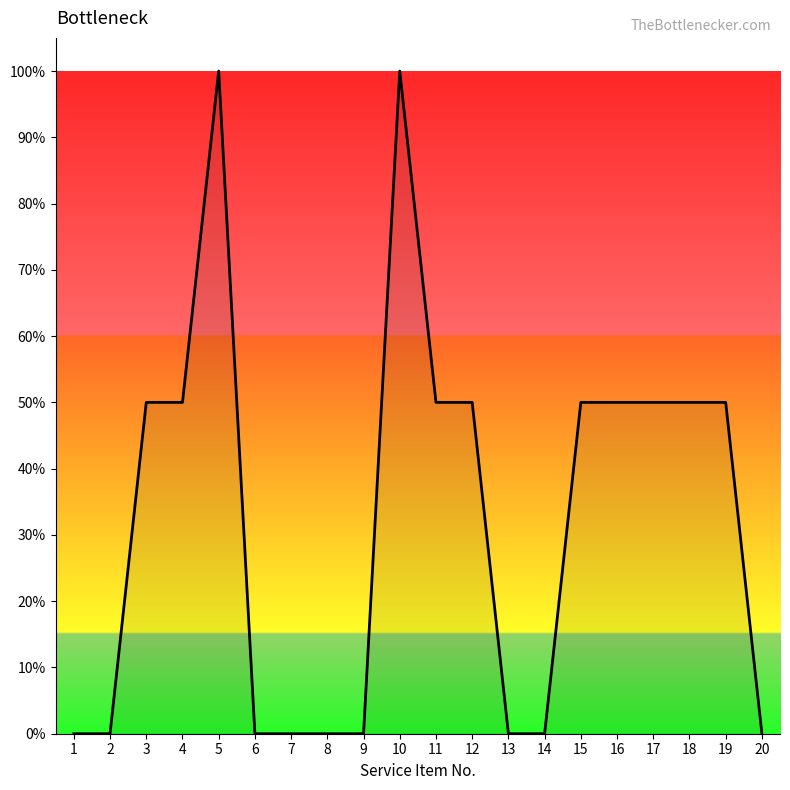

True or false: the data has more than 0 interior local peaks.

True